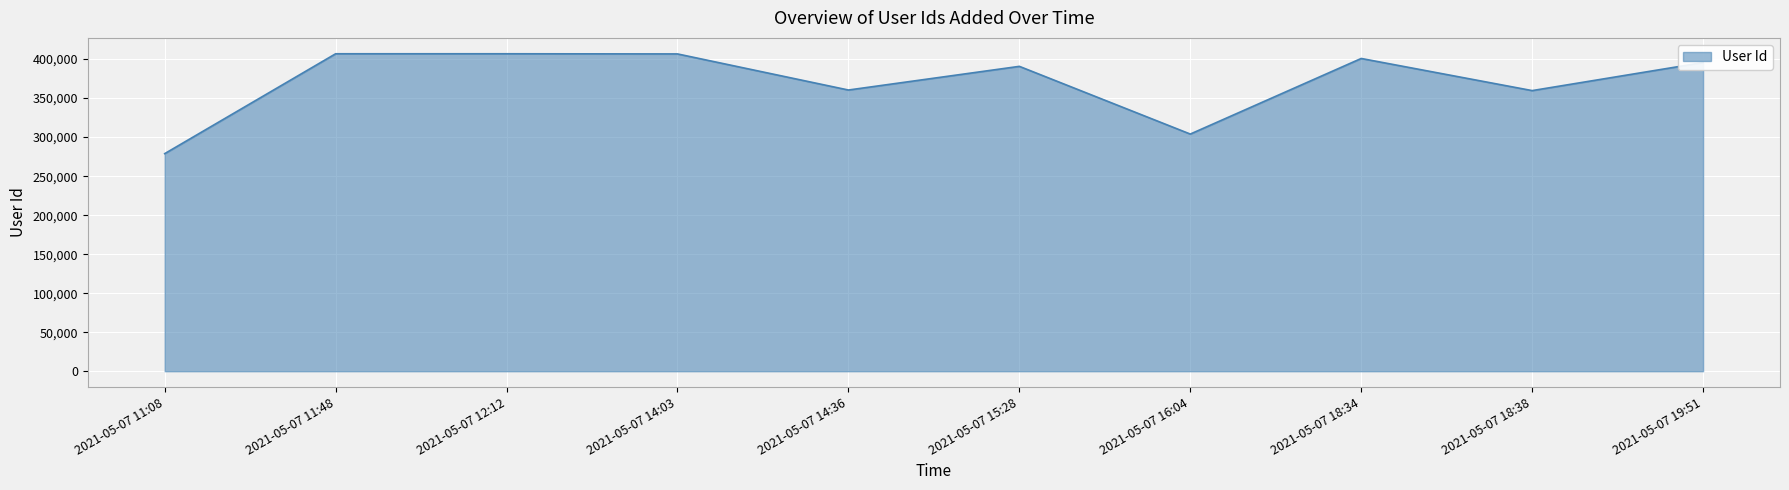

True or false: the data shows 207184 at 2021-05-07 19:51.

False